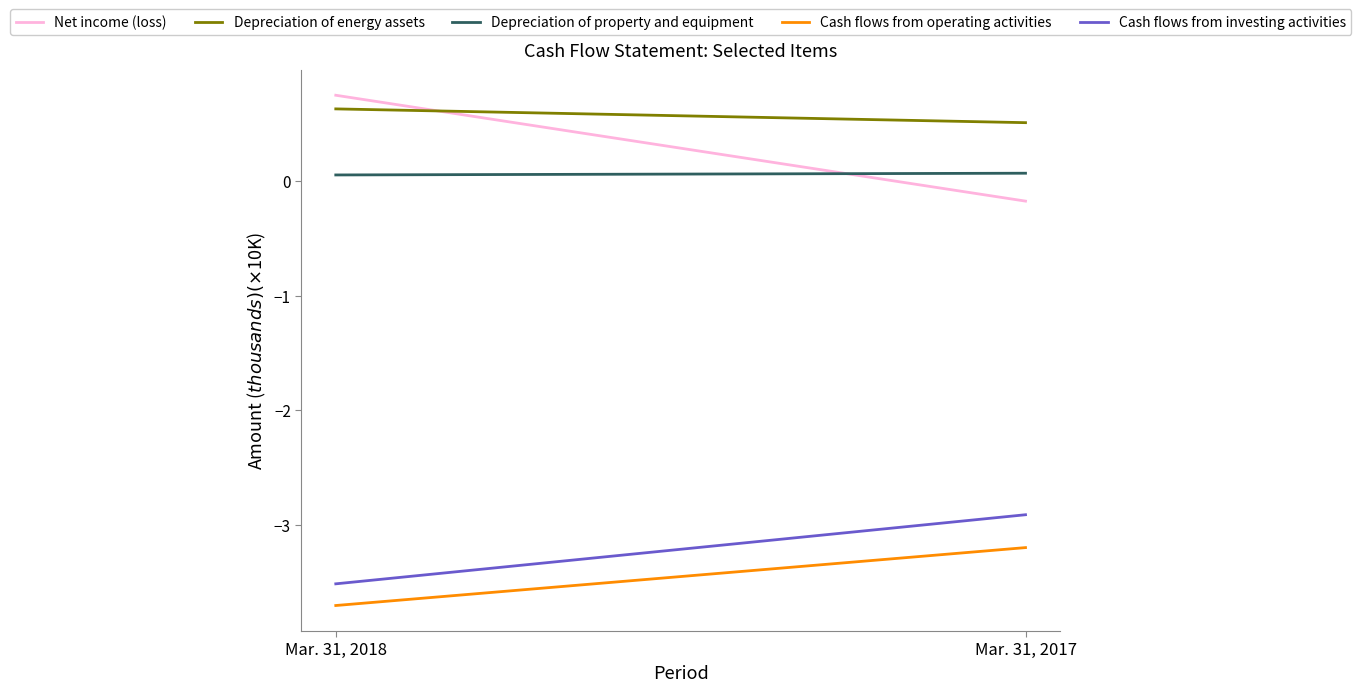

What is the maximum value for Cash flows from investing activities?

-2.9